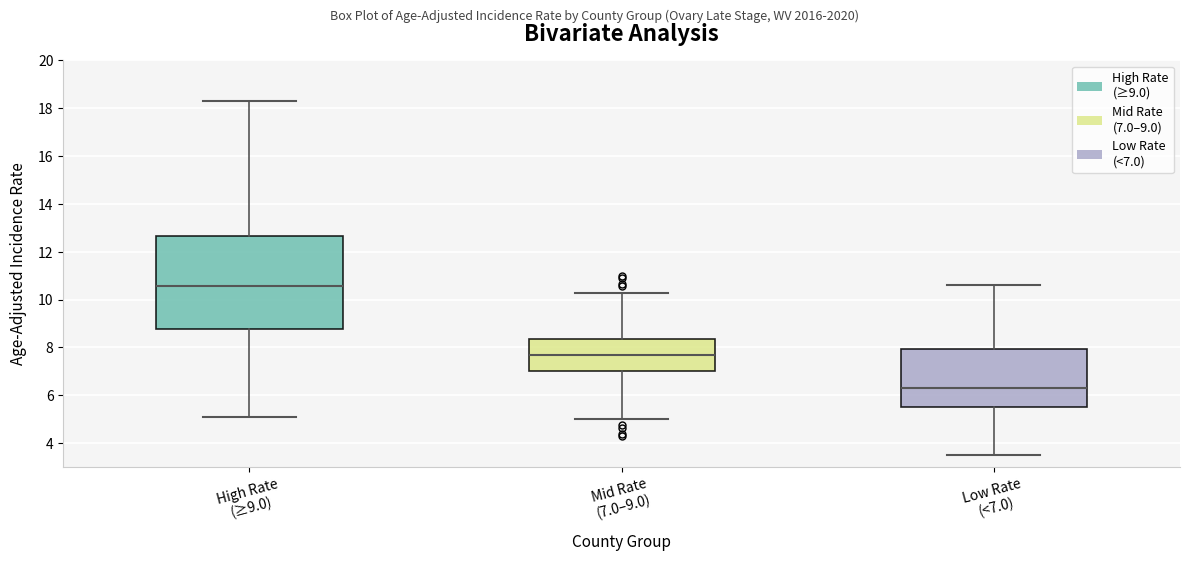

Which box's median line is the highest?

High Rate (≥9.0)